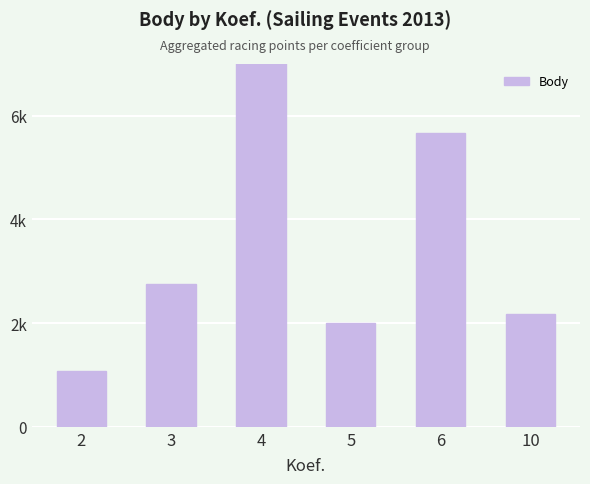

What is the difference between the values at 10 and 5?

157